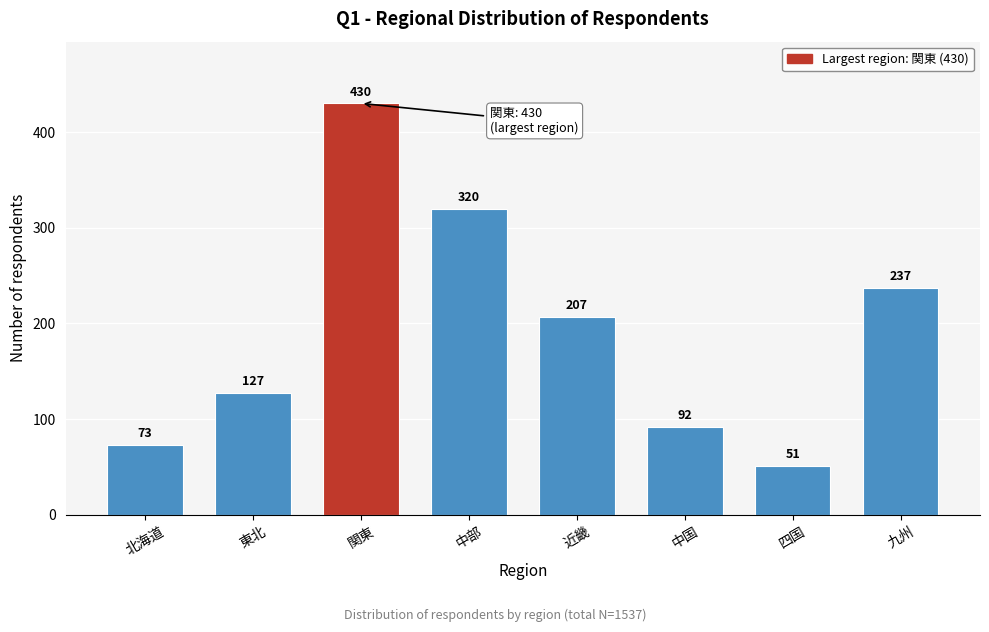

Reading left to right, list all the values displayed in this chart.

北海道=73	東北=127	関東=430	中部=320	近畿=207	中国=92	四国=51	九州=237